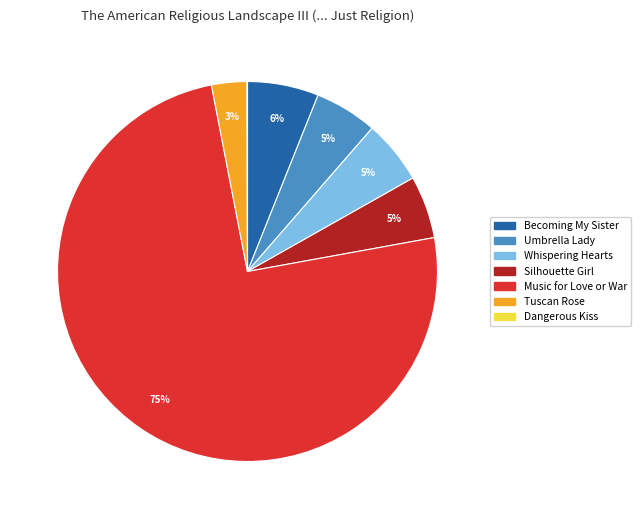

Which has a higher value, Music for Love or War or Whispering Hearts?

Music for Love or War